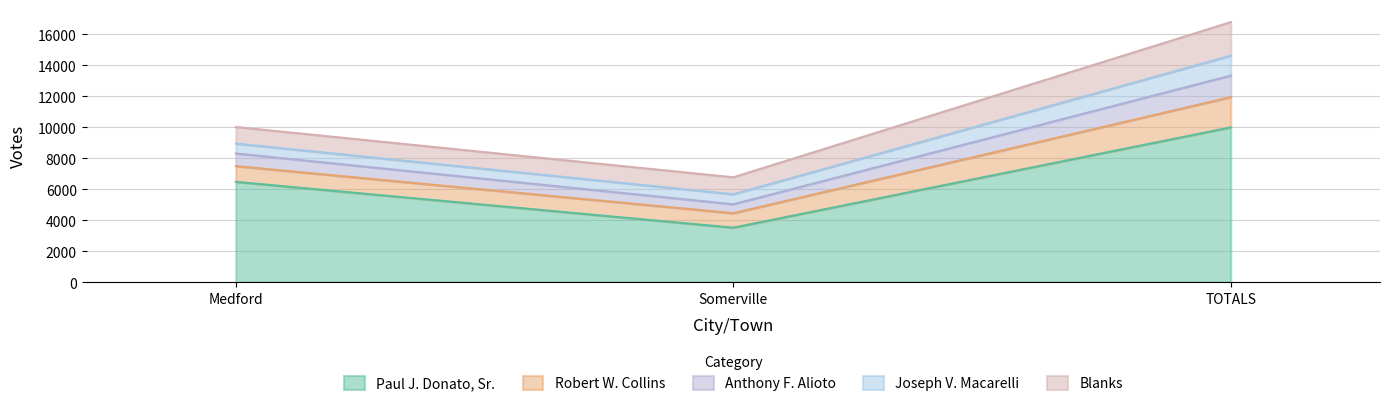

What position from the right is TOTALS?

1